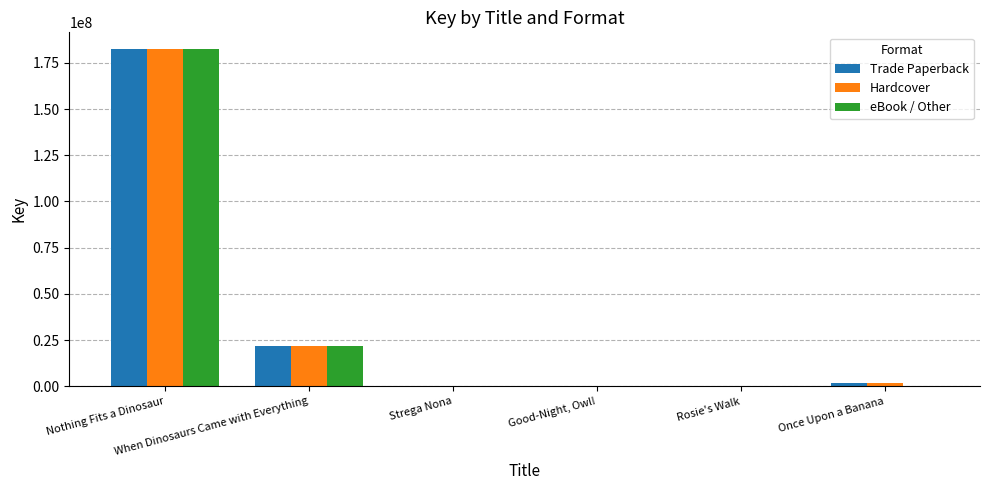

What is the sum of all eBook / Other values?

204400184